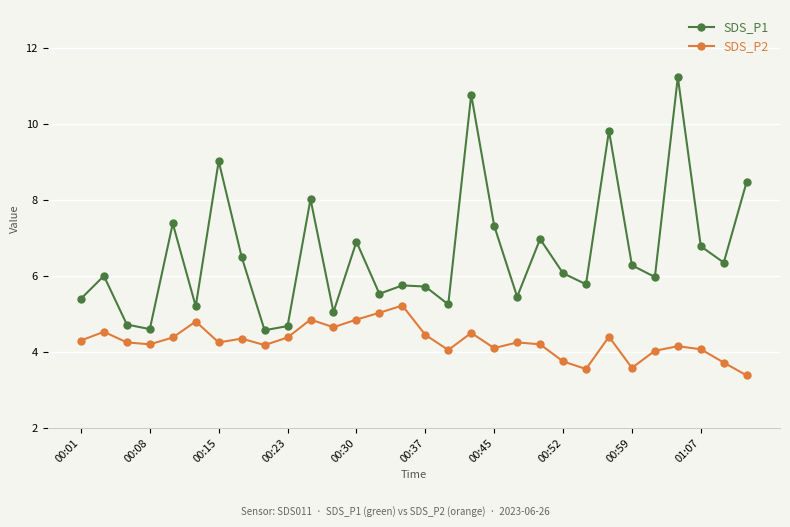

True or false: SDS_P2 and SDS_P1 intersect in this chart.

False